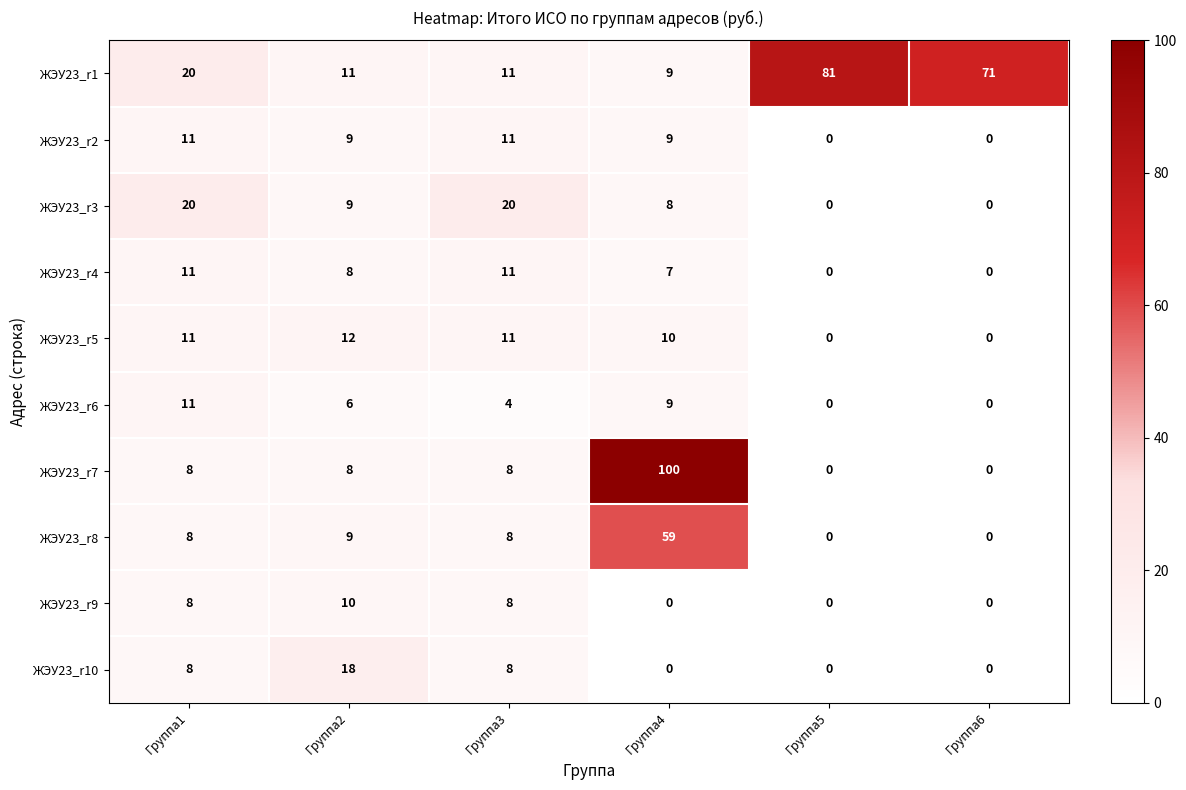

Which category has the highest value in the ЖЭУ23_r6 series?

Группа1